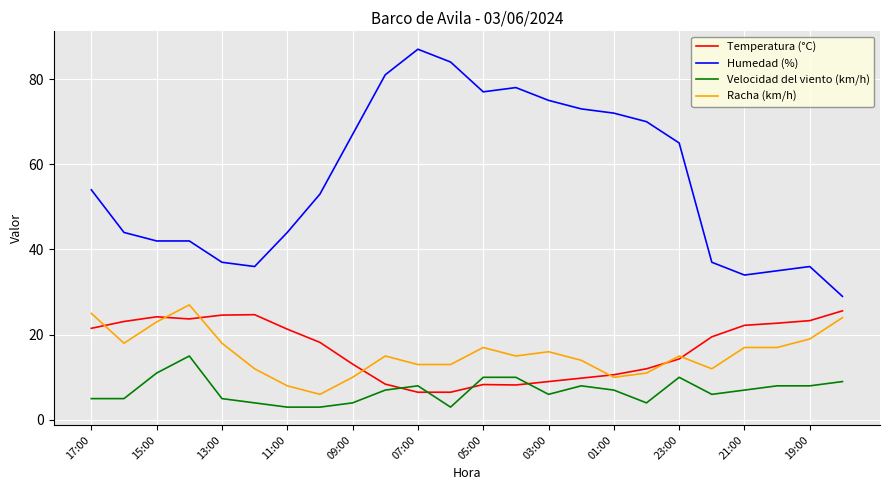

True or false: Velocidad del viento (km/h) and Racha (km/h) intersect in this chart.

False